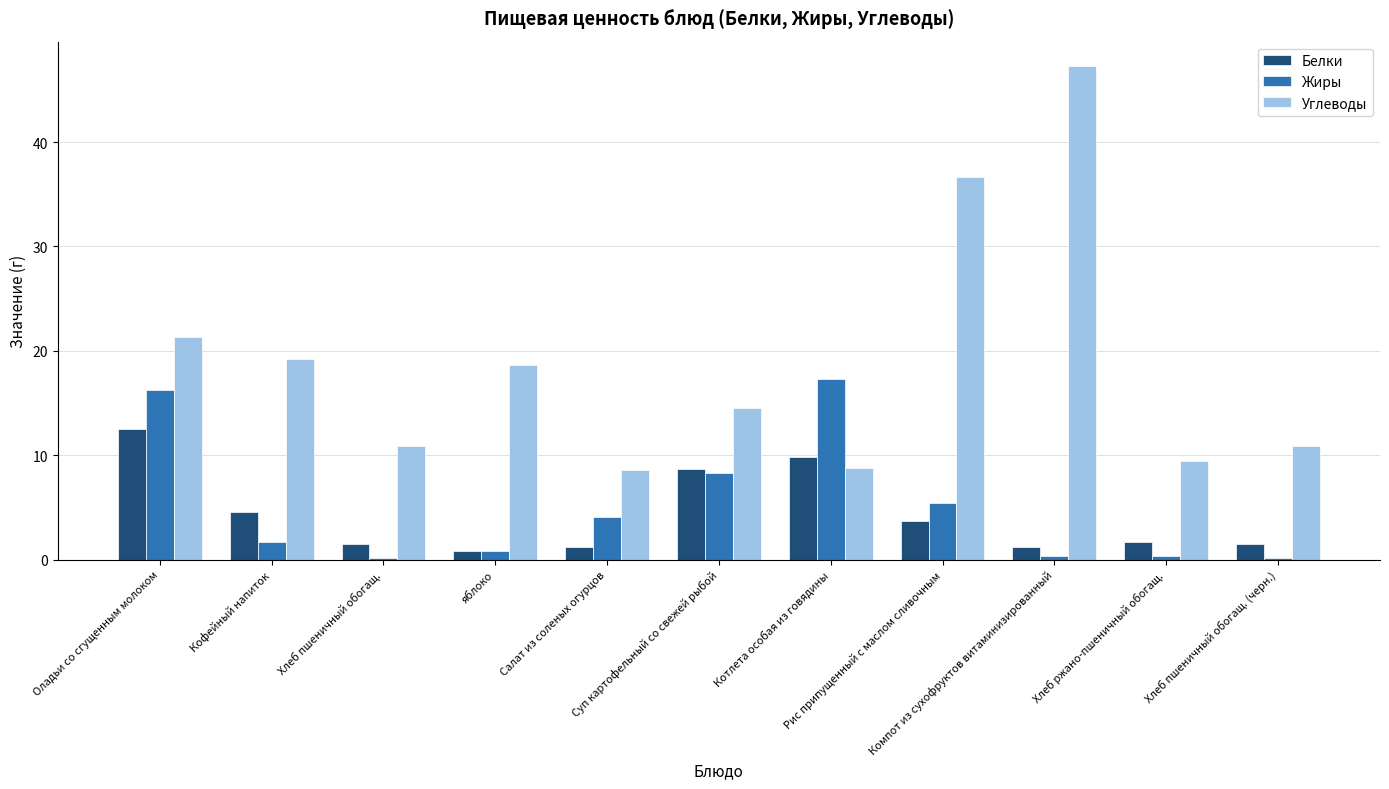

What is the average value of the Белки series?

4.3